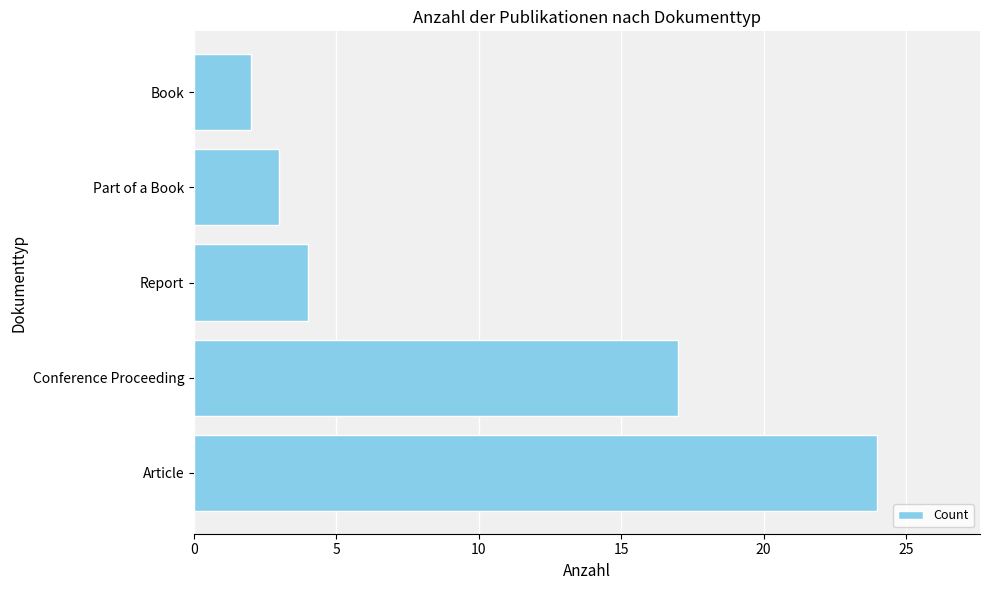

Does the chart contain stacked bars?

No